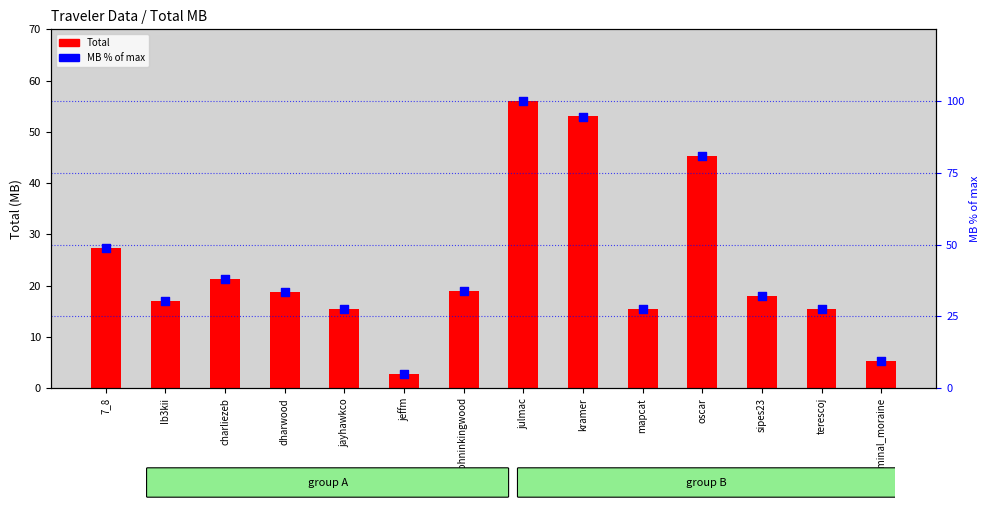

What are all the series names shown in the legend?

Total, MB %